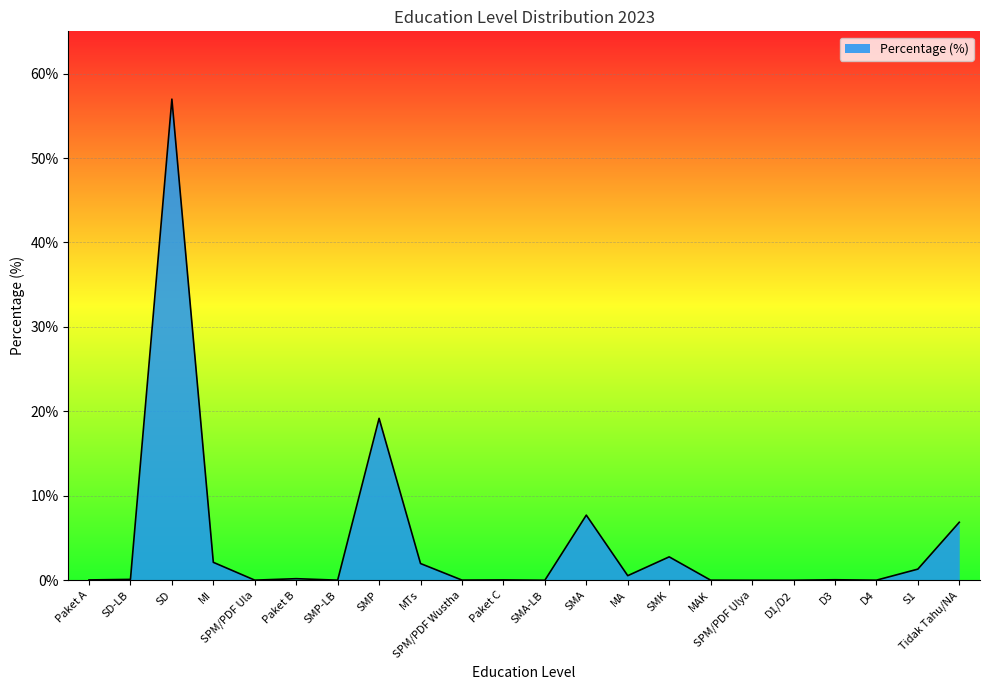

Which label corresponds to the largest value in the chart?

SD